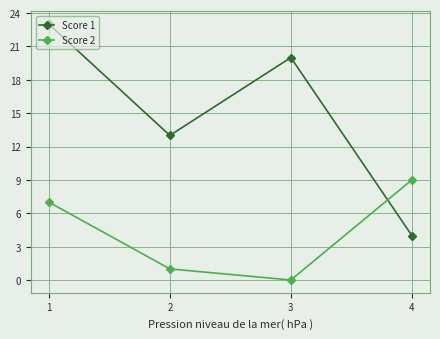

List the labels in order of Score 2 value, smallest first.

3, 2, 1, 4